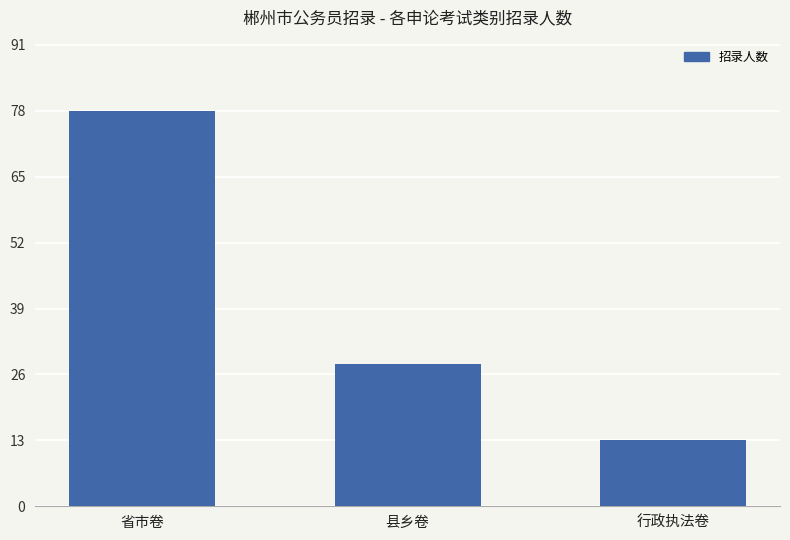

Rank the categories by value from lowest to highest.

行政执法卷, 县乡卷, 省市卷